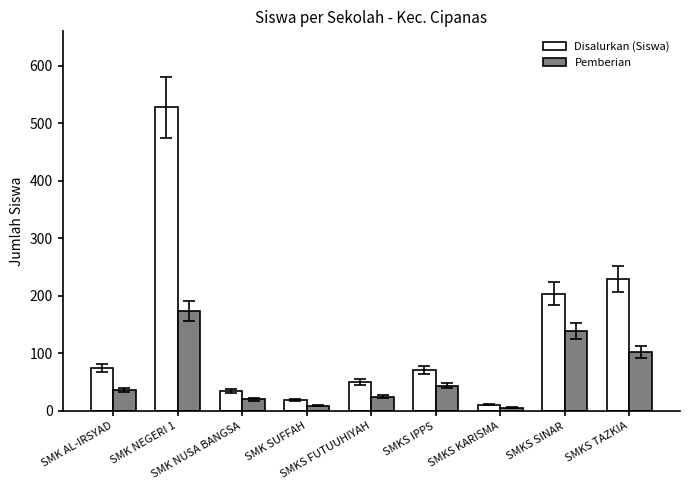

What are all the series names shown in the legend?

Disalurkan (Siswa), Pemberian